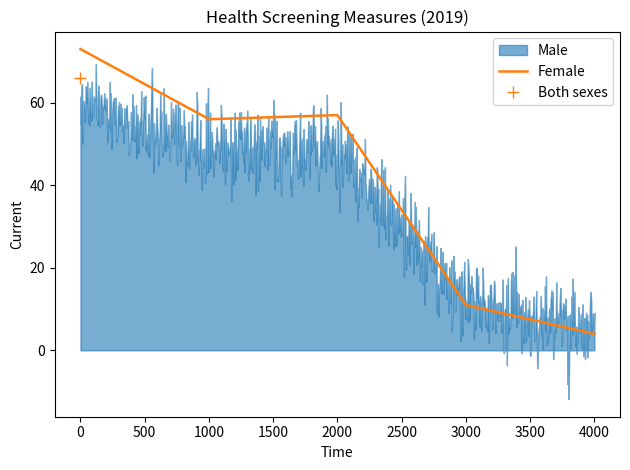

What is the minimum value for Female?

4.0